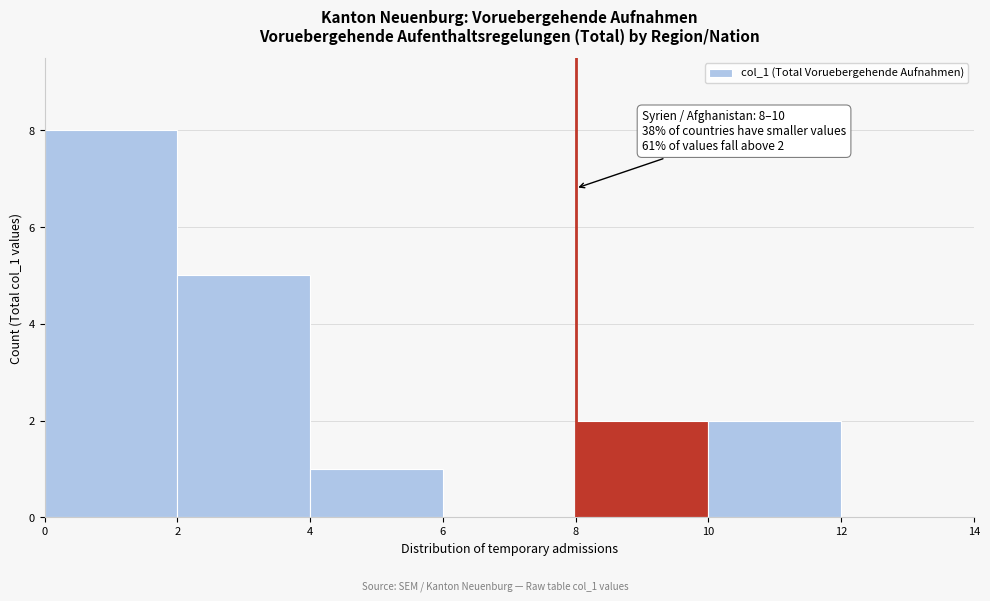

Which range on the x-axis has the tallest bar?

0 to 2